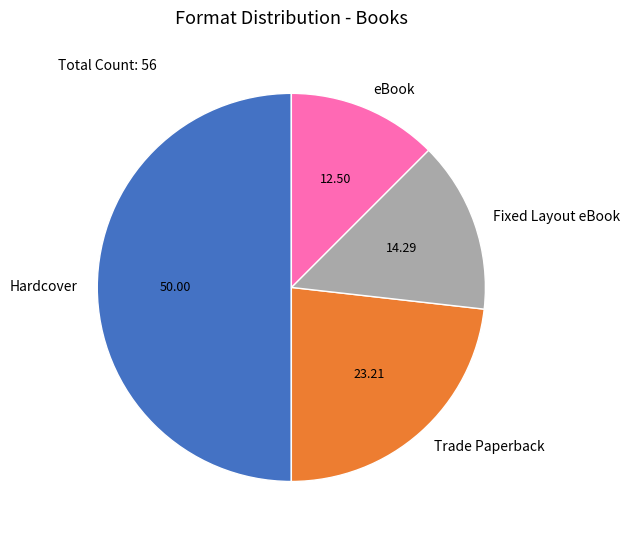

Do Hardcover and eBook together represent more than half of the pie?

Yes